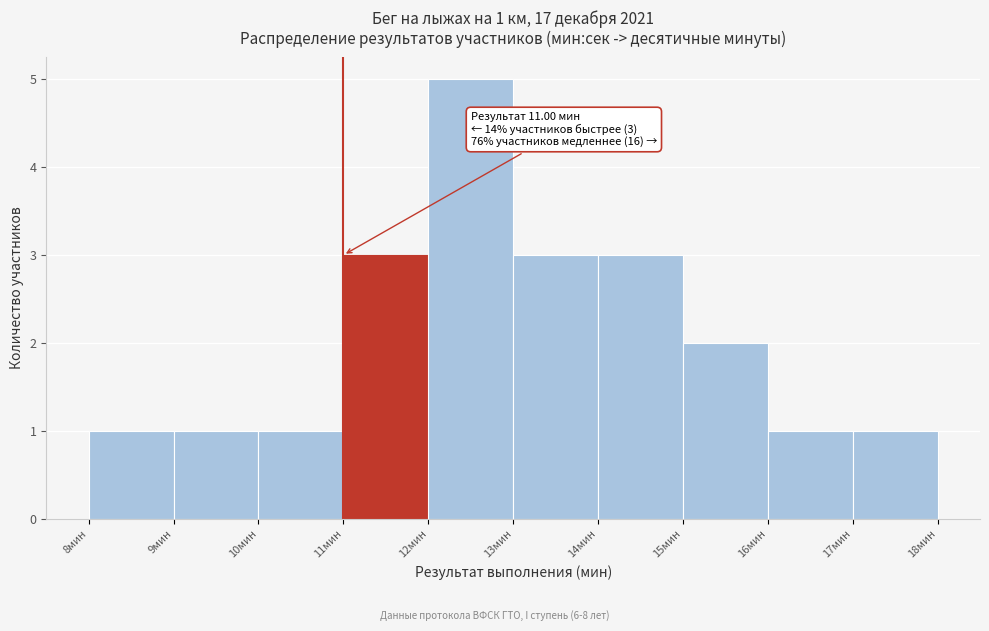

Over which range of the x-axis is the bar tallest?

12 to 13